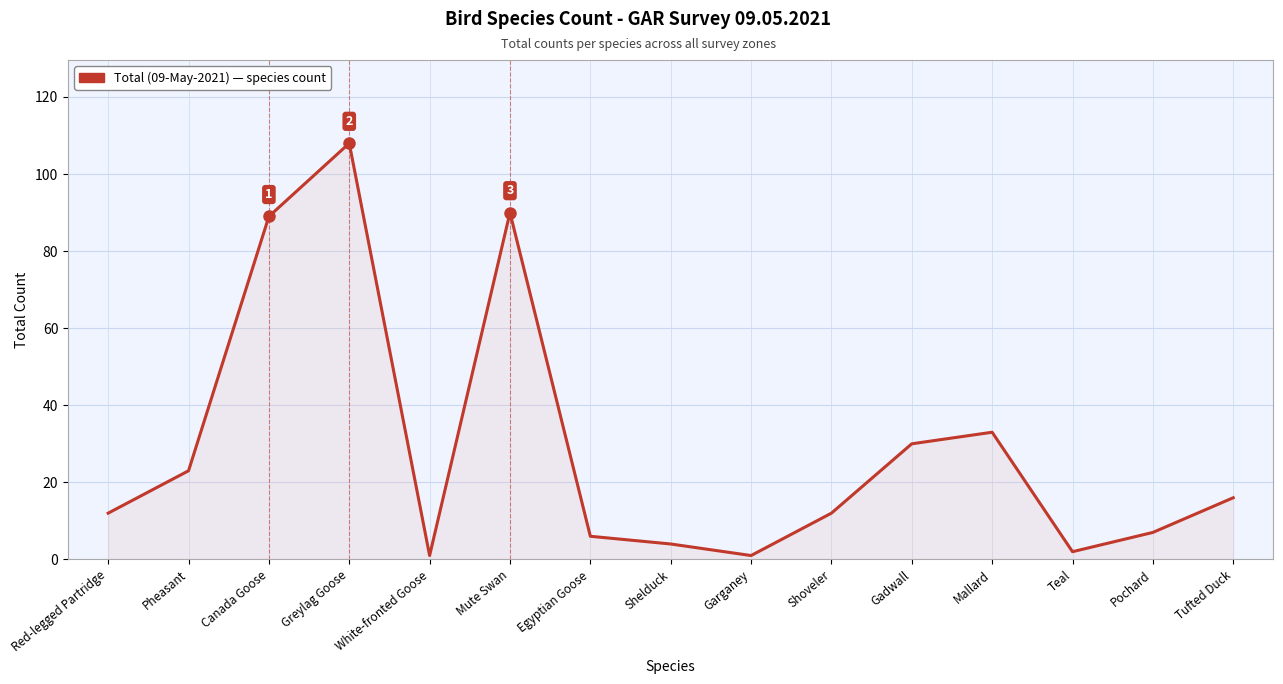

Reading right to left, extract all data points from this chart.

16	7	2	33	30	12	1	4	6	90	1	108	89	23	12